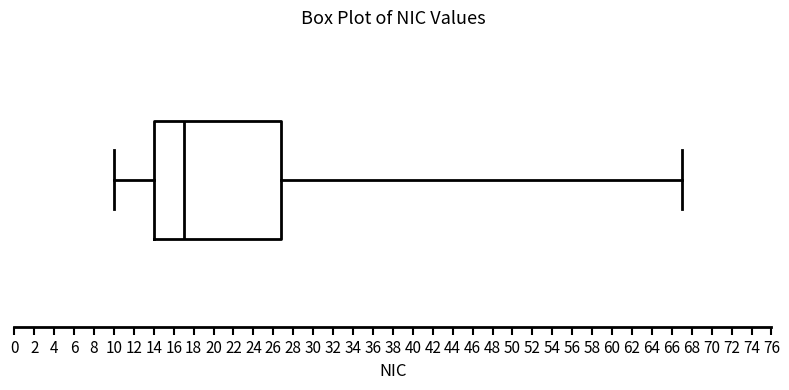

Transcribe this box plot: give where the median line is, the range the box spans, and where the two whiskers end, as read against the x-axis. The values are not printed on the chart, so give them approximately, as read against the axis.

median 17.0, box 14.0 to 26.8, whiskers 10.0 to 67.0